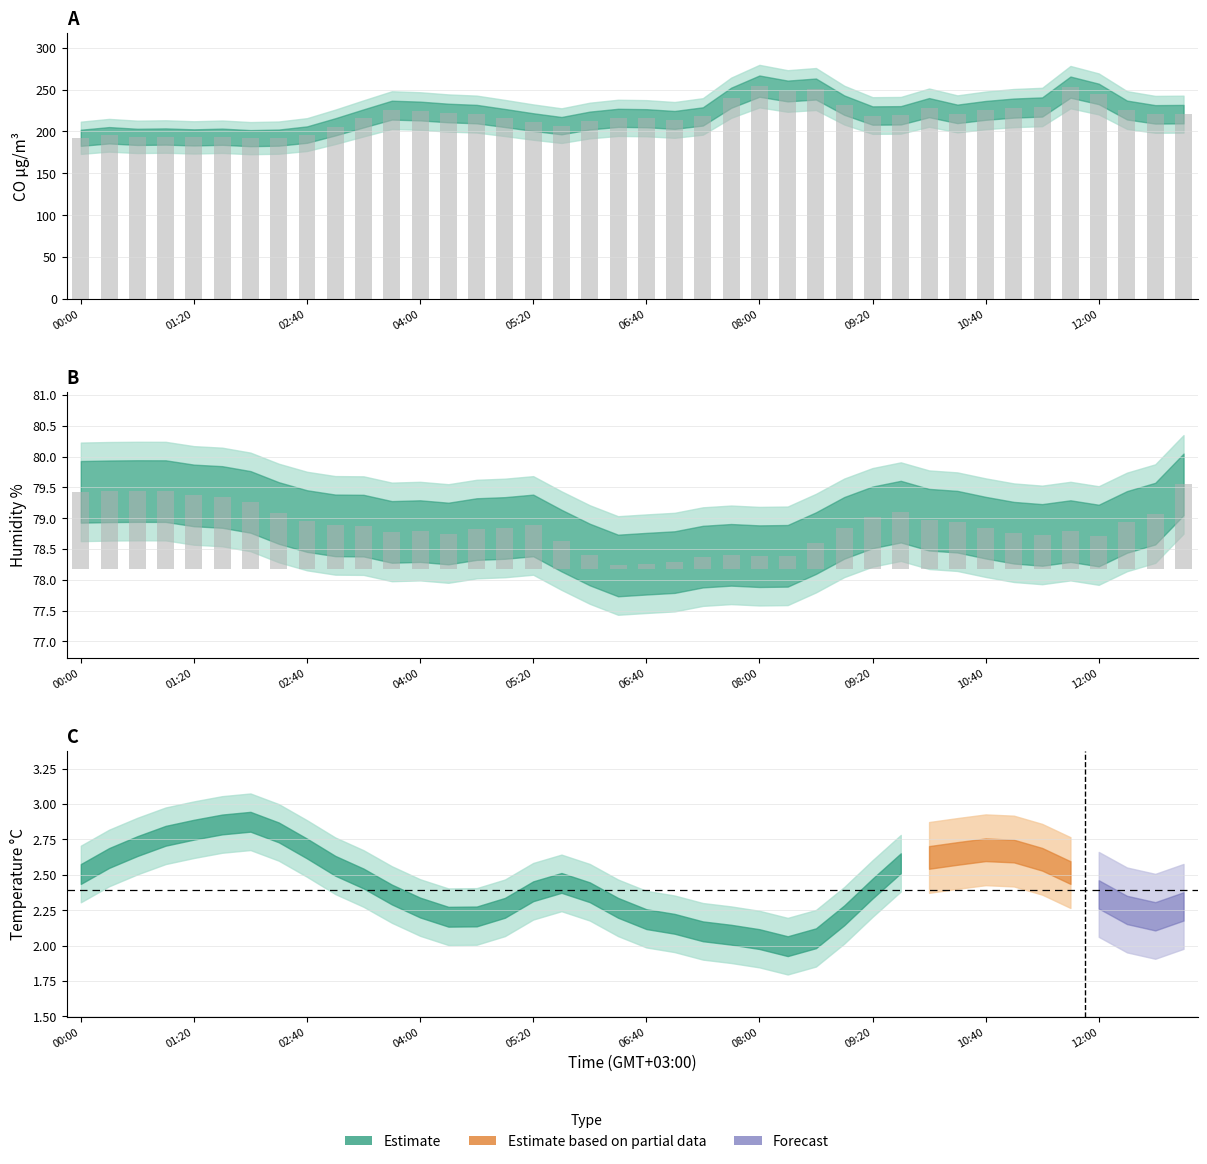

Is the value of Humidity % (obs) at 12:00 greater than the value of CO µg/m³ (obs) at 02:40?

No